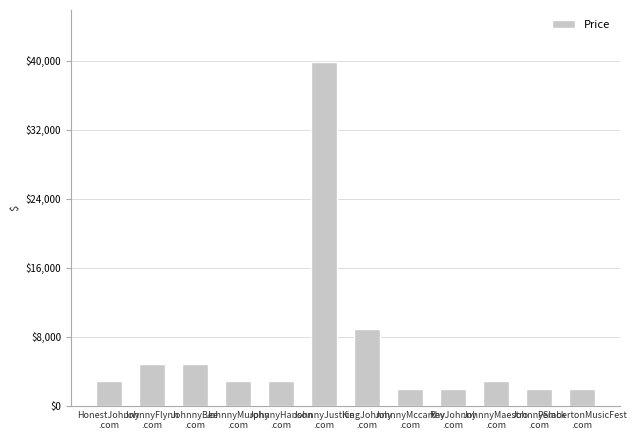

At which label is the value closest to 20888?

KingJohnny
.com